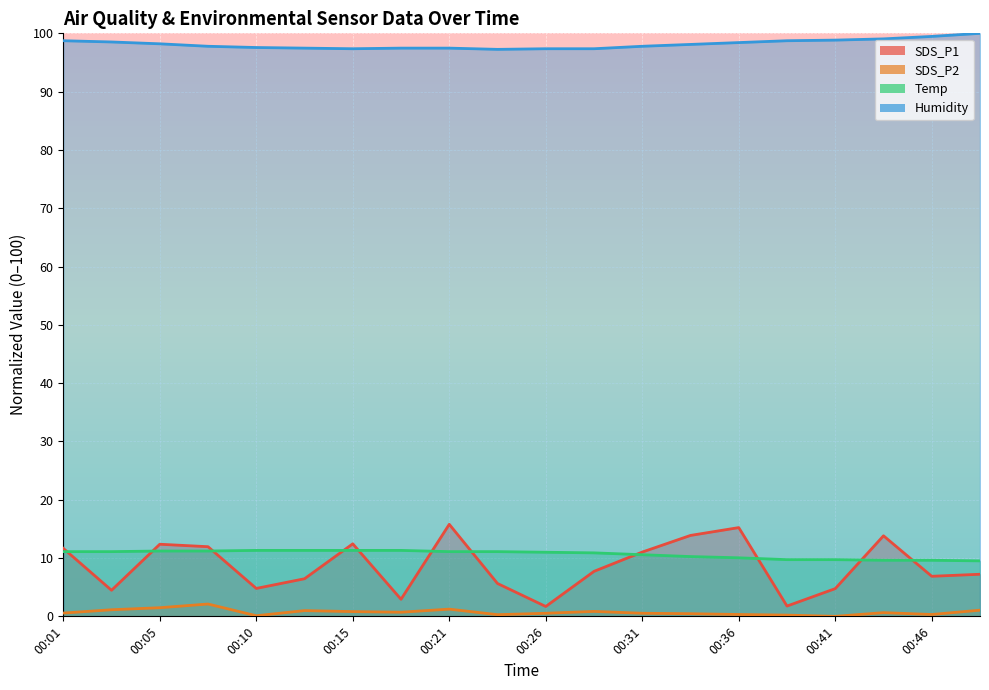

The value of SDS_P1 at 00:10 is 7.9. True or false?

False